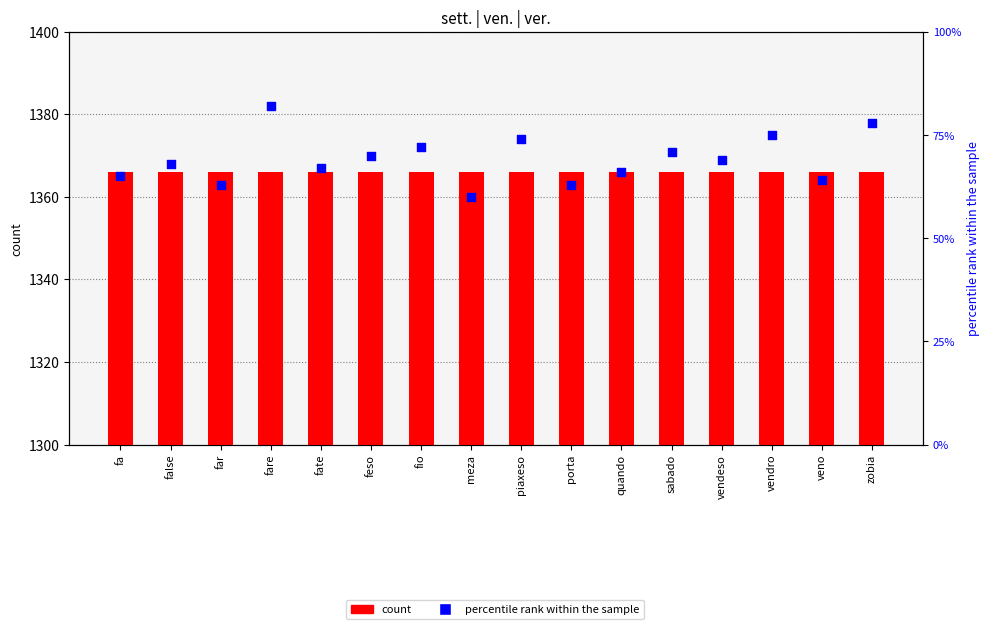

Which series contains the highest Y value?

count